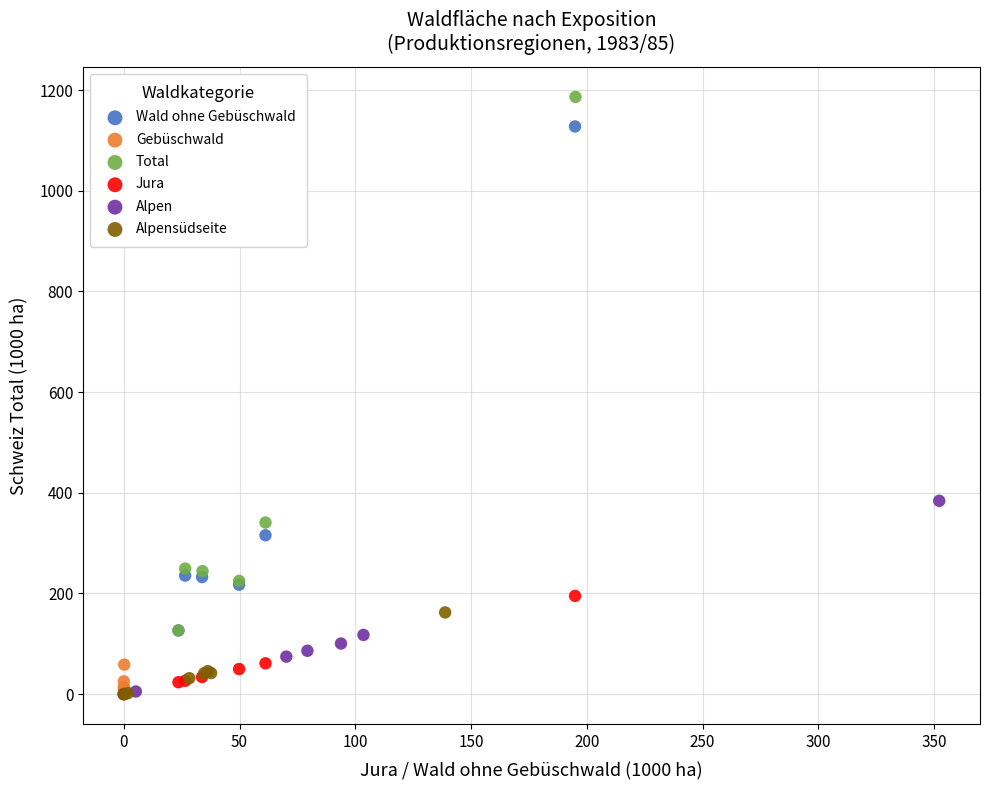

Which series has the largest Y range (max minus min)?

Total